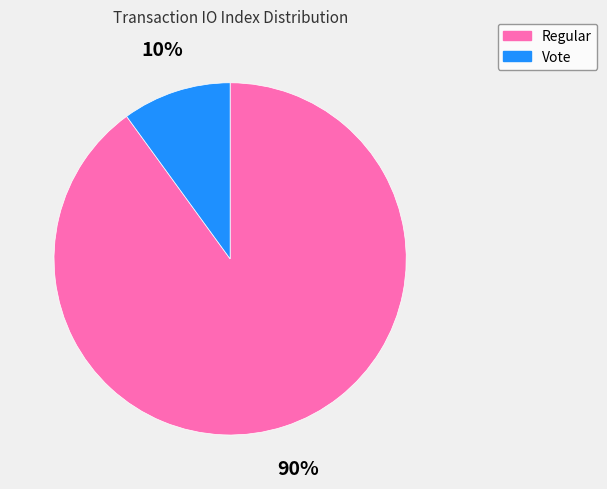

Is the sum of Regular and Vote greater than half?

Yes